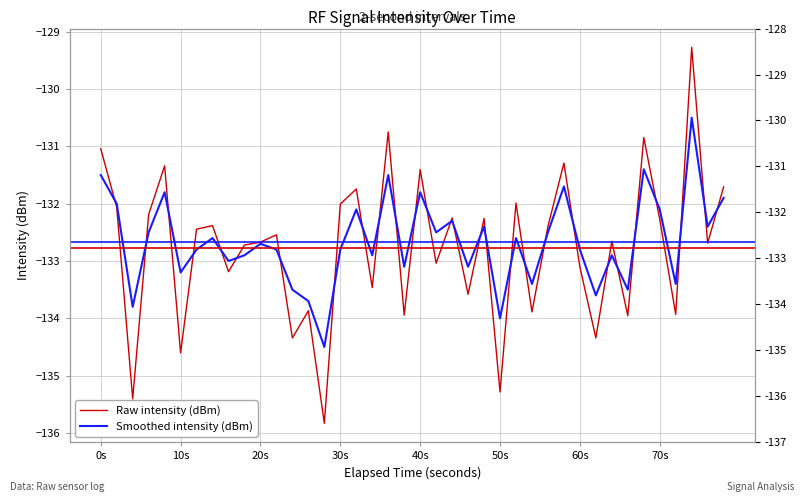

True or false: Smoothed intensity (dBm) has more than 0 points higher than both neighbors.

True